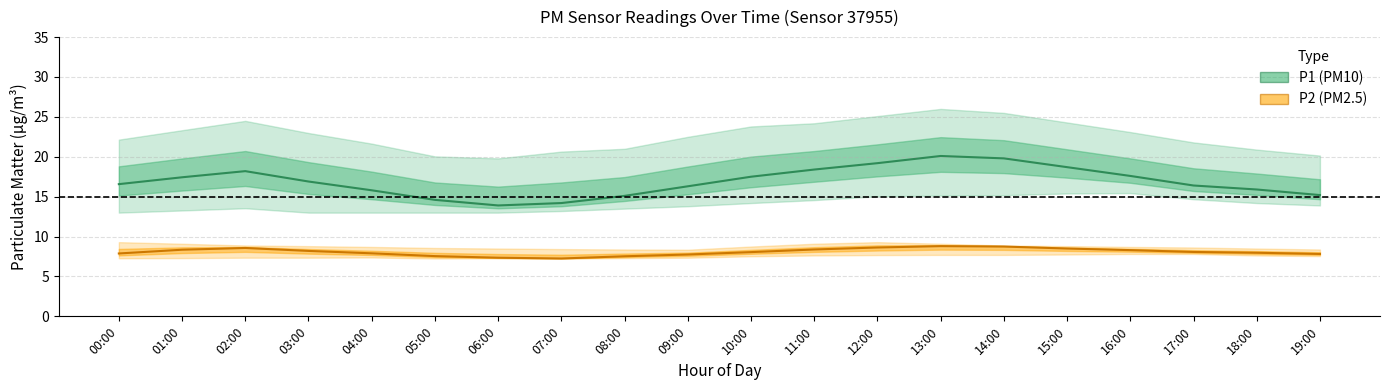

How many values in the P2 (PM2.5) series are below 8?

9